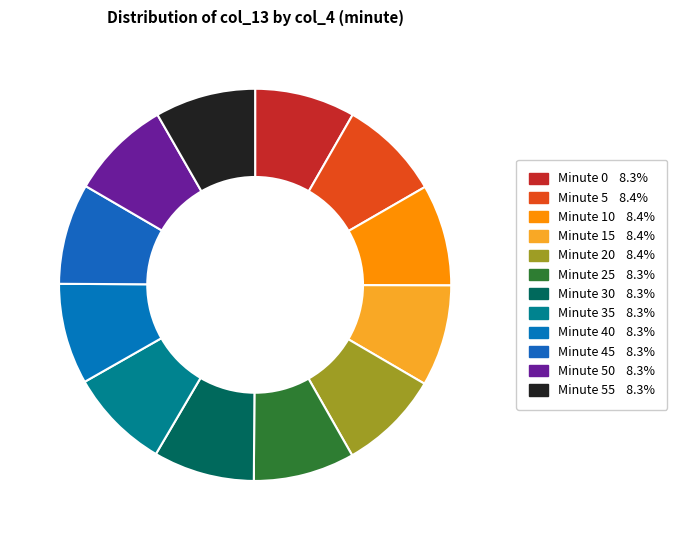

How many segments does this pie chart have?

12